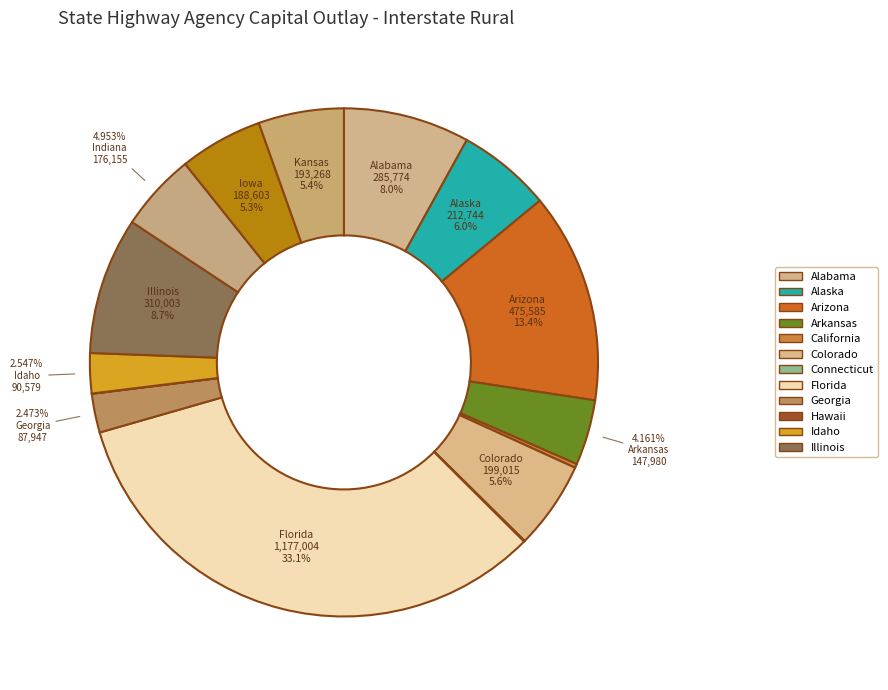

Which slice is the largest?

Florida